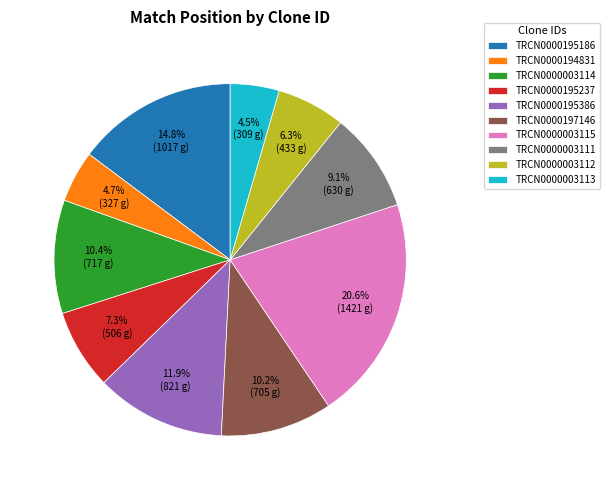

Is there any slice that represents more than half of the pie?

No